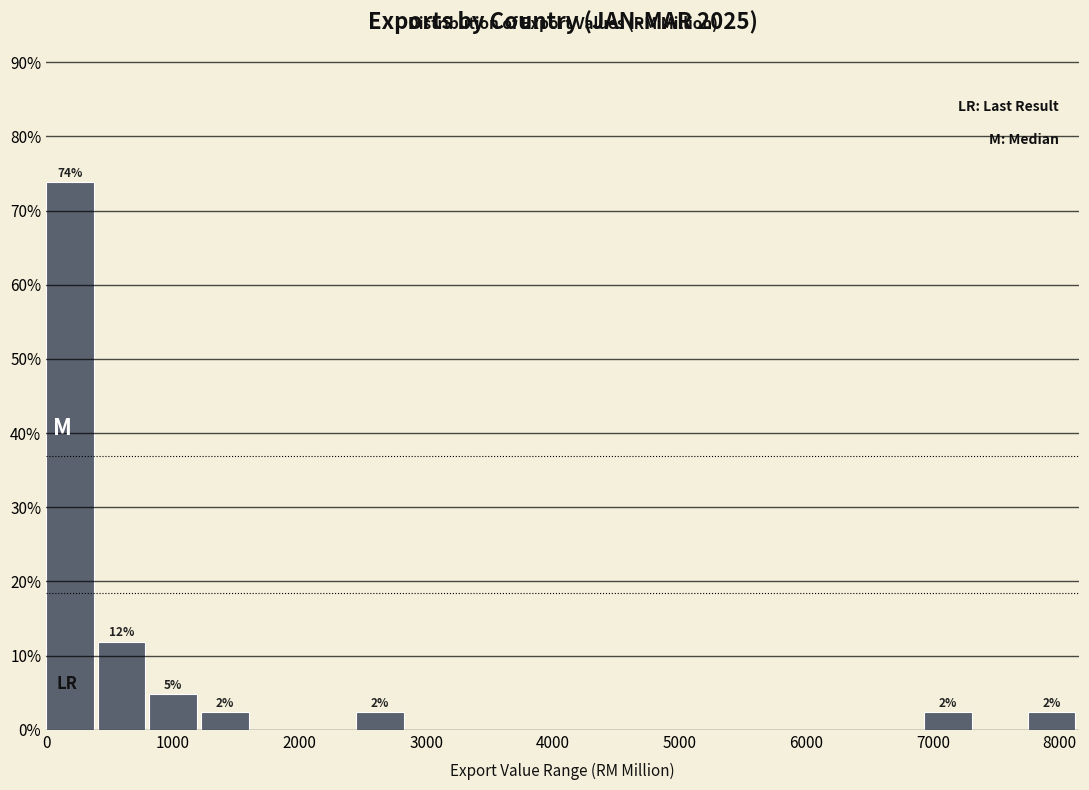

Over which range of the x-axis is the bar tallest?

0 to 400